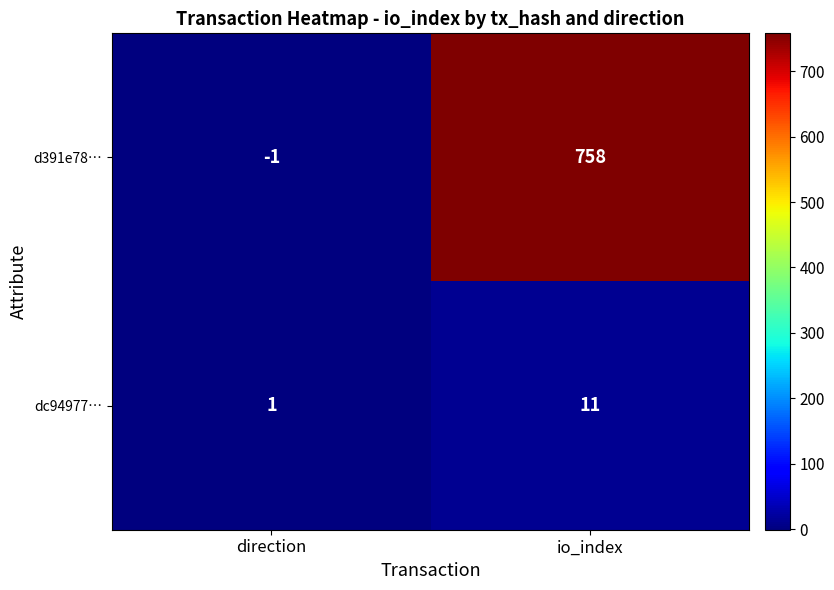

What is the difference between the d391e78… values at direction and io_index?

759